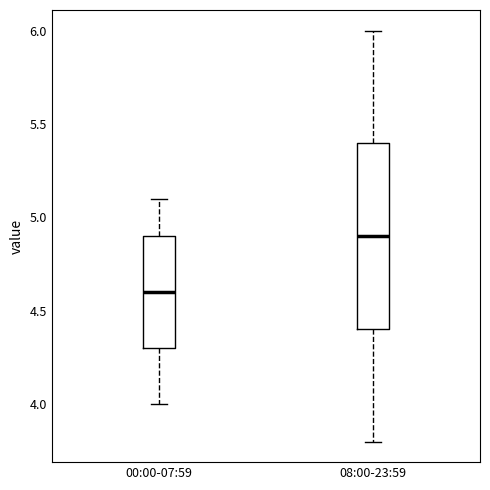

Reading left to right, read every box against the y-axis: the position of its median line, the range the box covers, and the ends of its whiskers. The values are not printed on the chart, so give them approximately, as read against the axis.

00:00-07:59: median 4.6, box 4.3 to 4.9, whiskers 4.0 to 5.1
08:00-23:59: median 4.9, box 4.4 to 5.4, whiskers 3.8 to 6.0